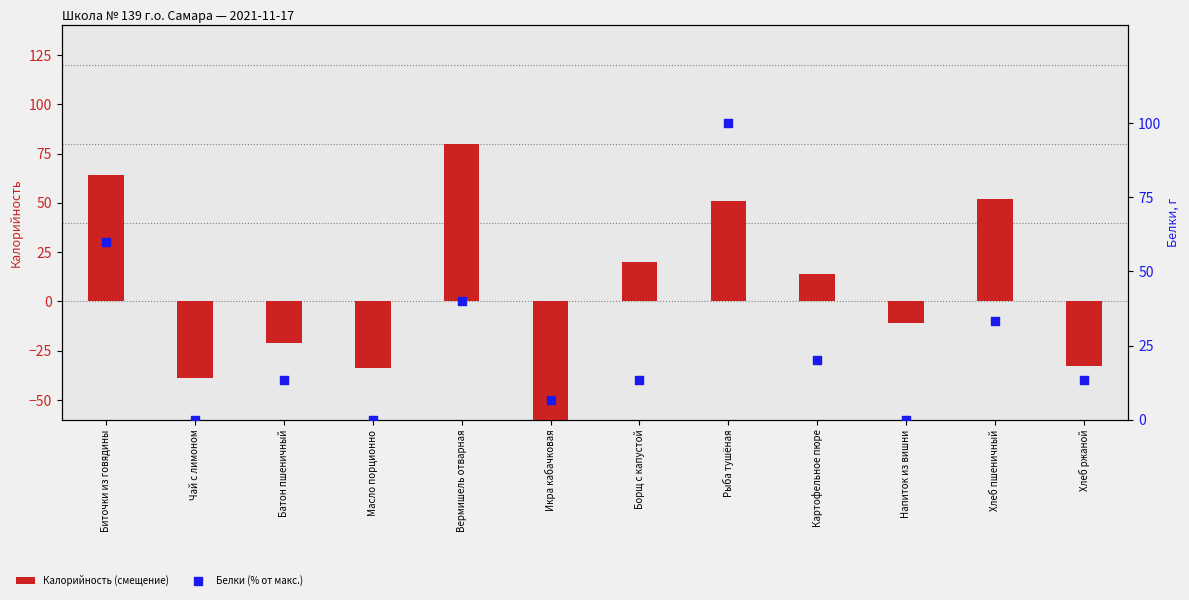

At how many categories does at least one series exceed -30?

12